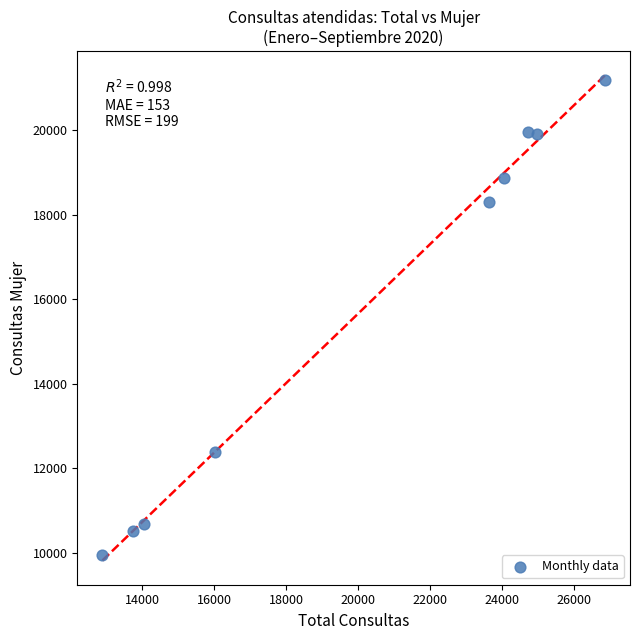

What Y value in the scatter plot is closest to 15561?

18311